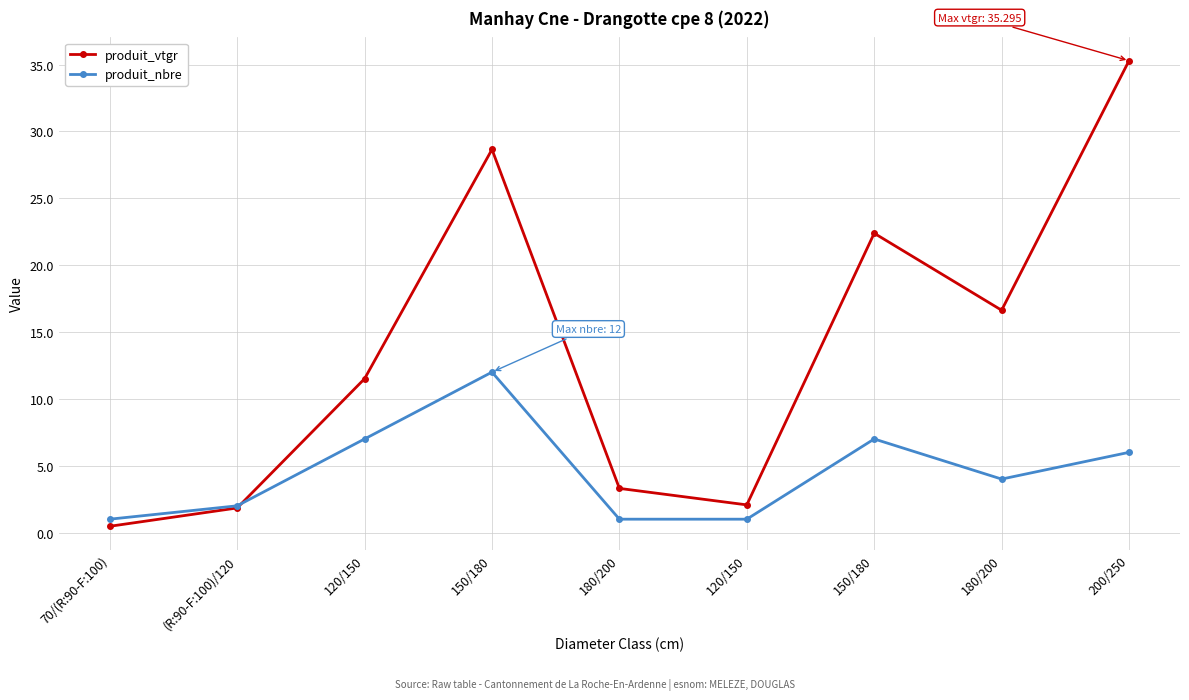

Reading left to right, extract all data points from this chart.

produit_vtgr: 70/(R:90-F:100)=0.5	(R:90-F:100)/120=1.8	120/150=11.5	150/180=28.7	180/200=3.3	120/150=2.1	150/180=22.4	180/200=16.6	200/250=35.3
produit_nbre: 70/(R:90-F:100)=1.0	(R:90-F:100)/120=2.0	120/150=7.0	150/180=12.0	180/200=1.0	120/150=1.0	150/180=7.0	180/200=4.0	200/250=6.0